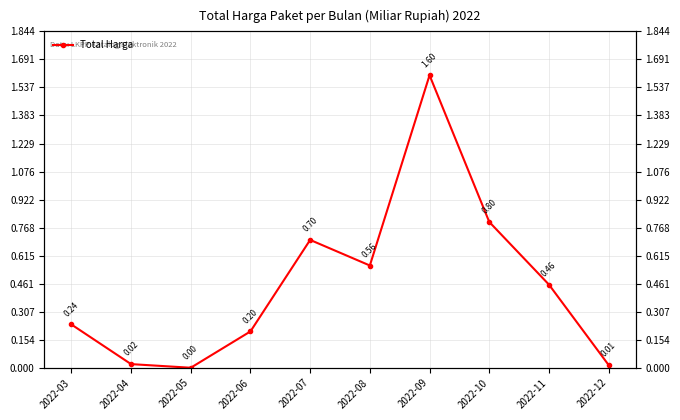

The chart shows a value of 0.1 at 2022-06. True or false?

False